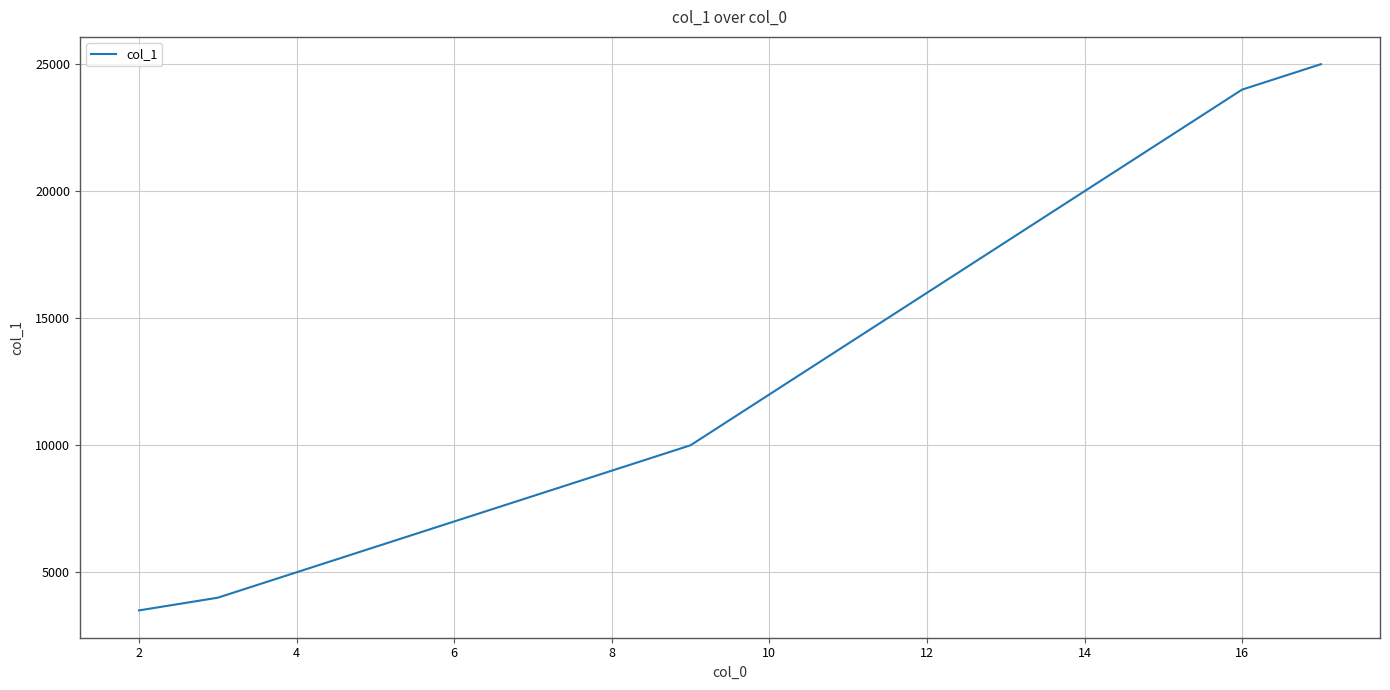

What is the difference between the maximum and minimum values?

21500